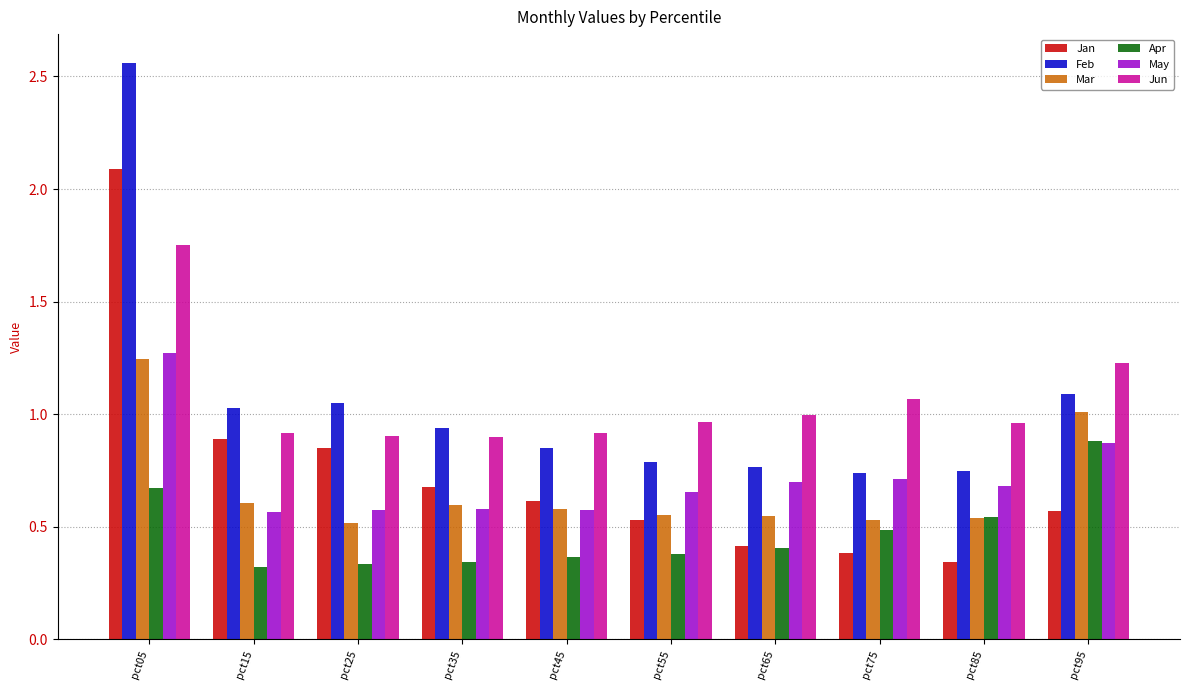

Between pct05 and pct75, which series saw the biggest shift?

Feb